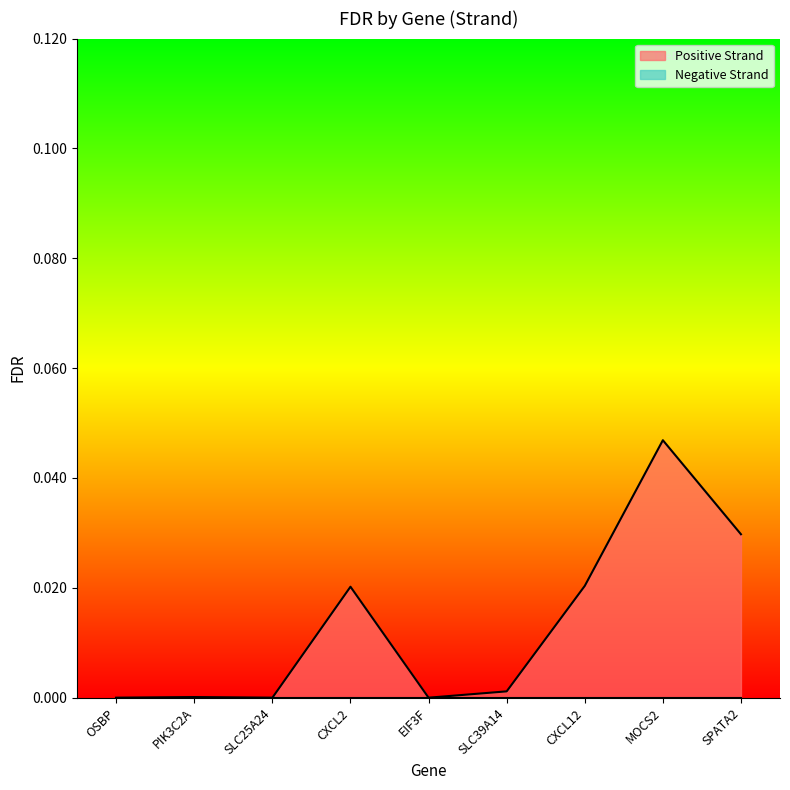

At which category does the chart reach its minimum across all series?

OSBP